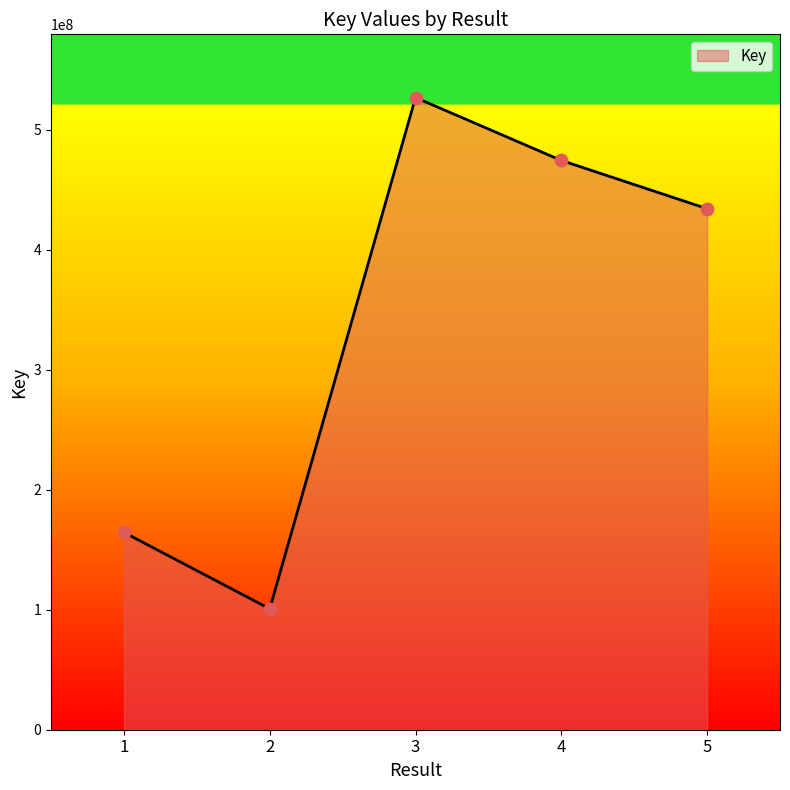

Between 4 and 2, which is larger?

4